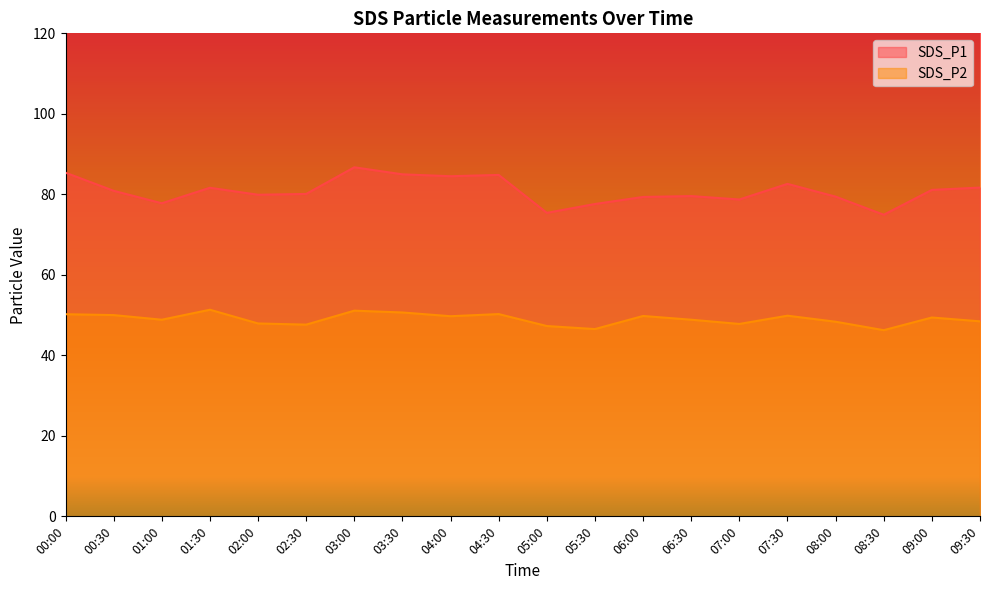

True or false: SDS_P2 and SDS_P1 cross at least once.

False